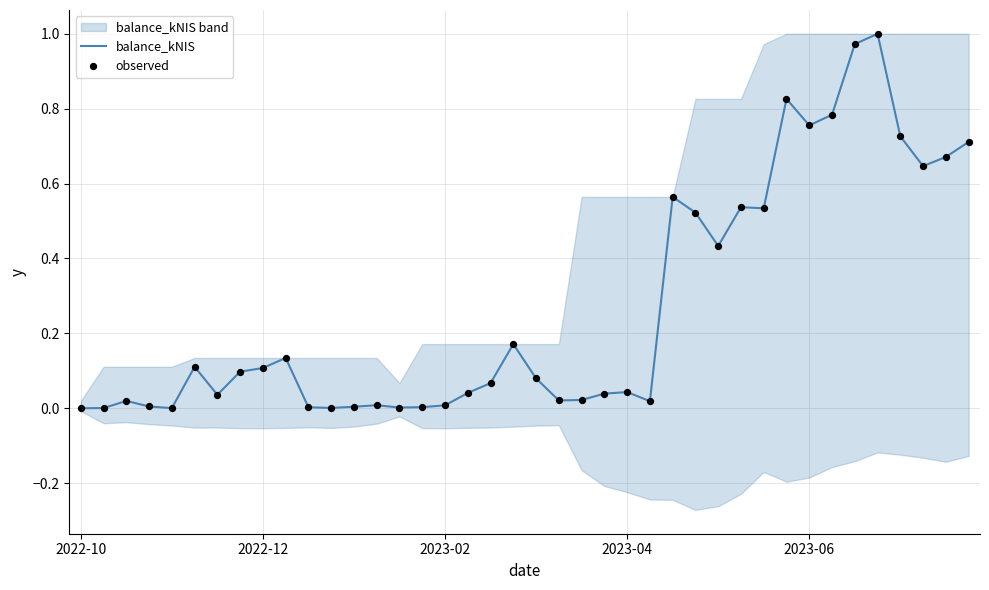

At which category is the sum across all series the highest?

35